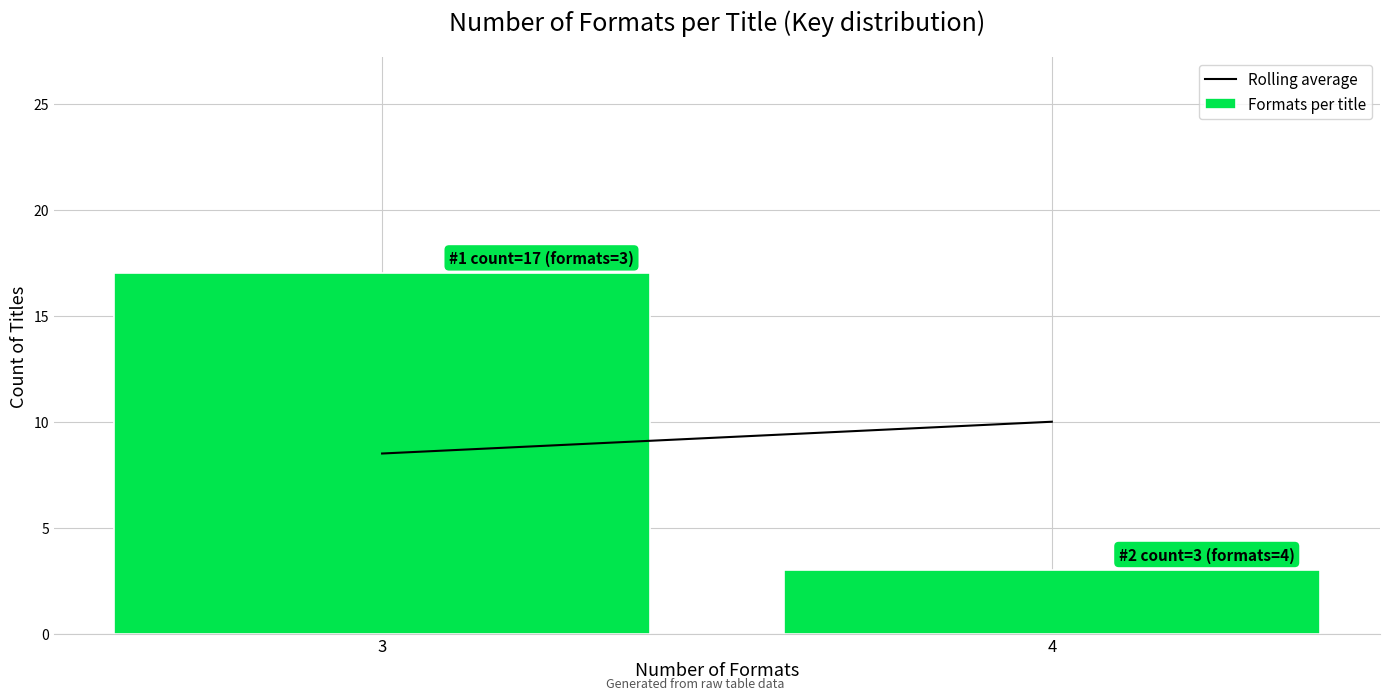

Reading right to left, extract all data points from this chart.

4=3	3=17